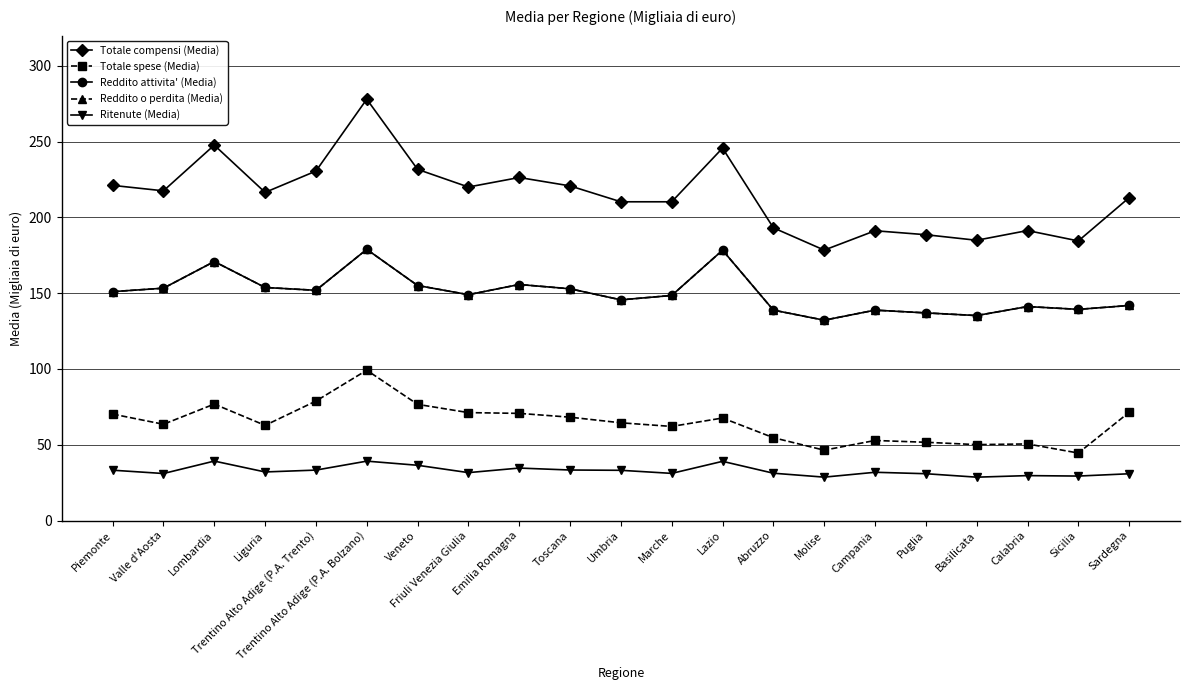

True or false: Ritenute (Media) has more than 2 interior local peaks.

True